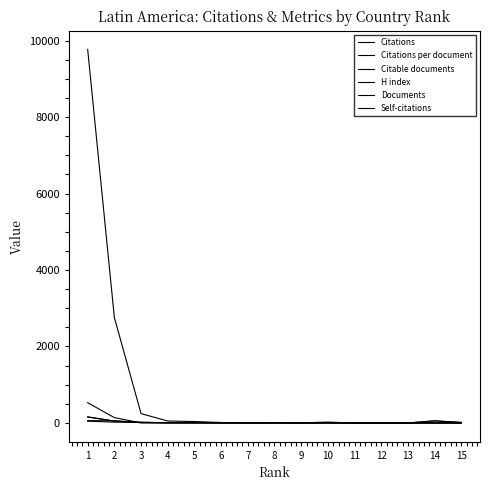

How many lines are shown in the chart?

6